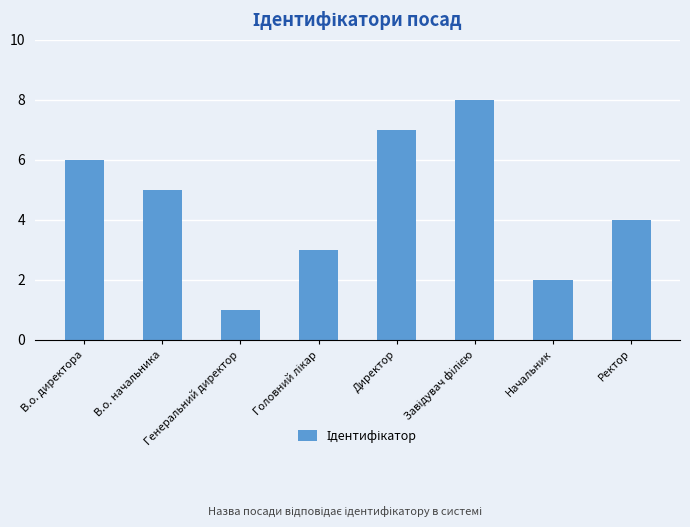

What is the minimum value shown in the chart?

1